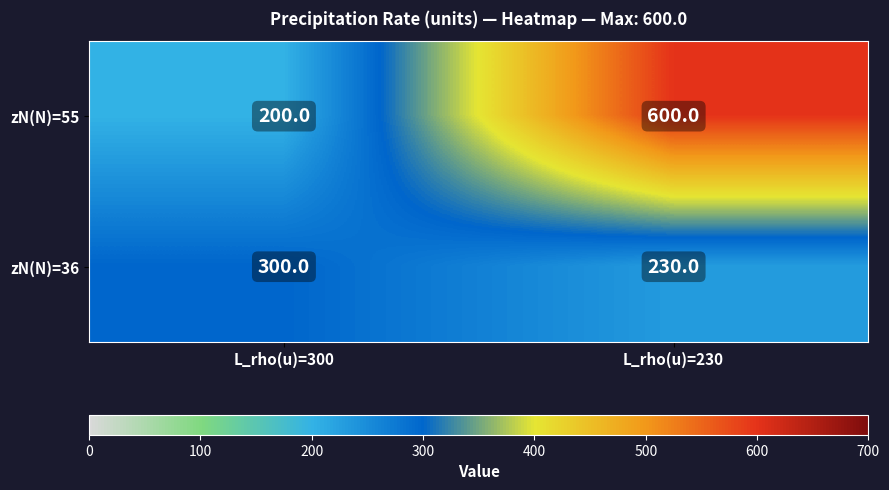

How many data points does each series have?

2